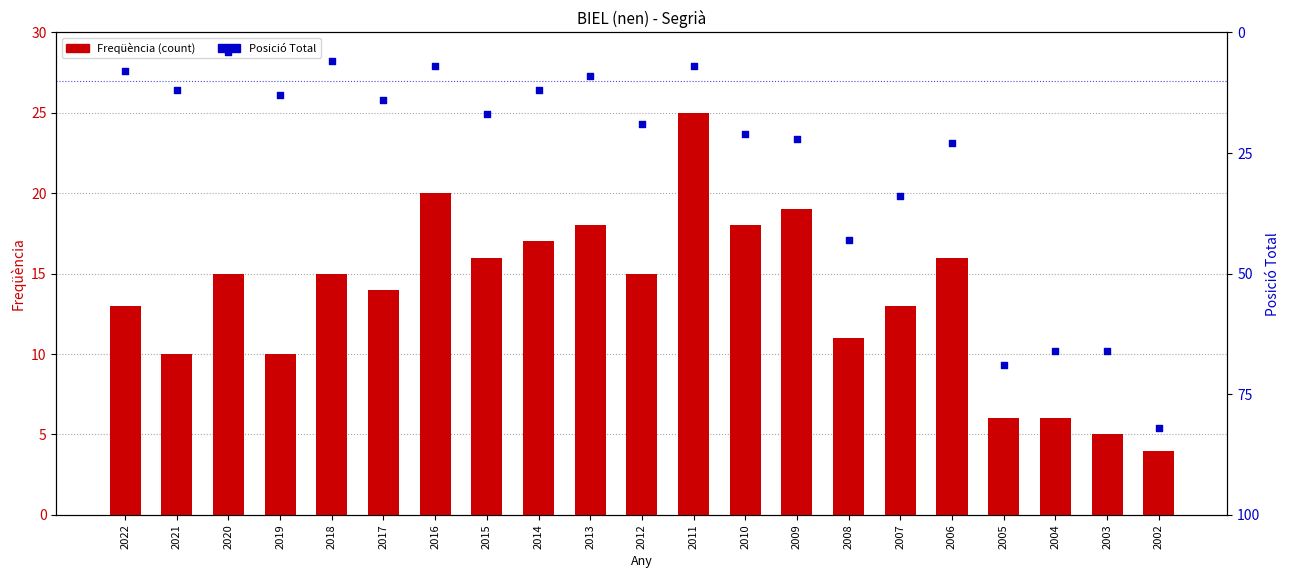

At how many categories does at least one series exceed 79?

1